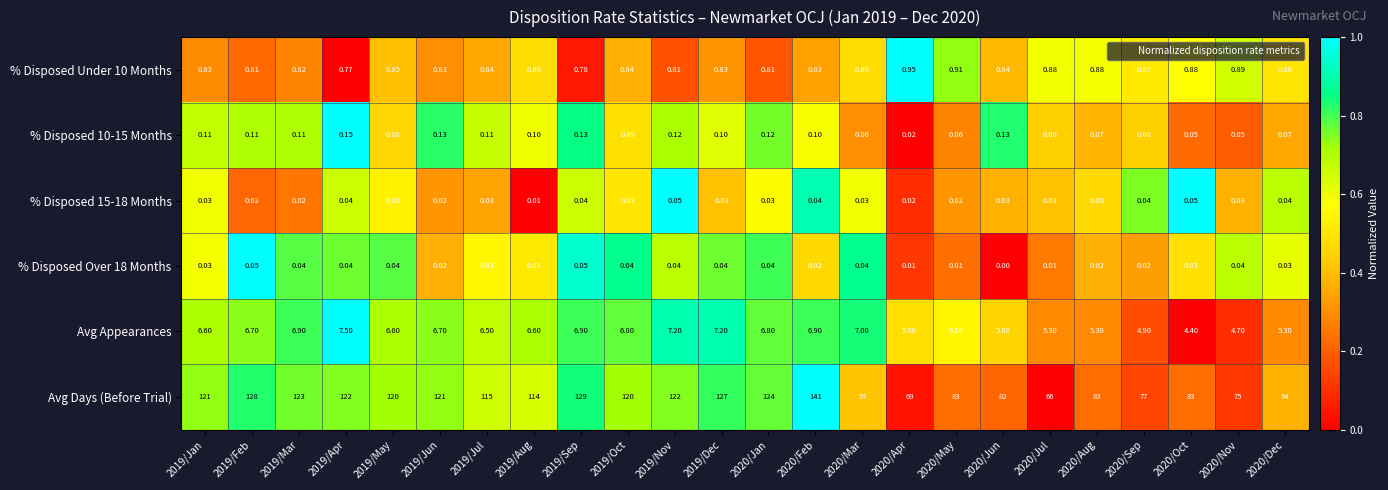

Which series has the widest spread of values?

Avg Days (Before Trial)